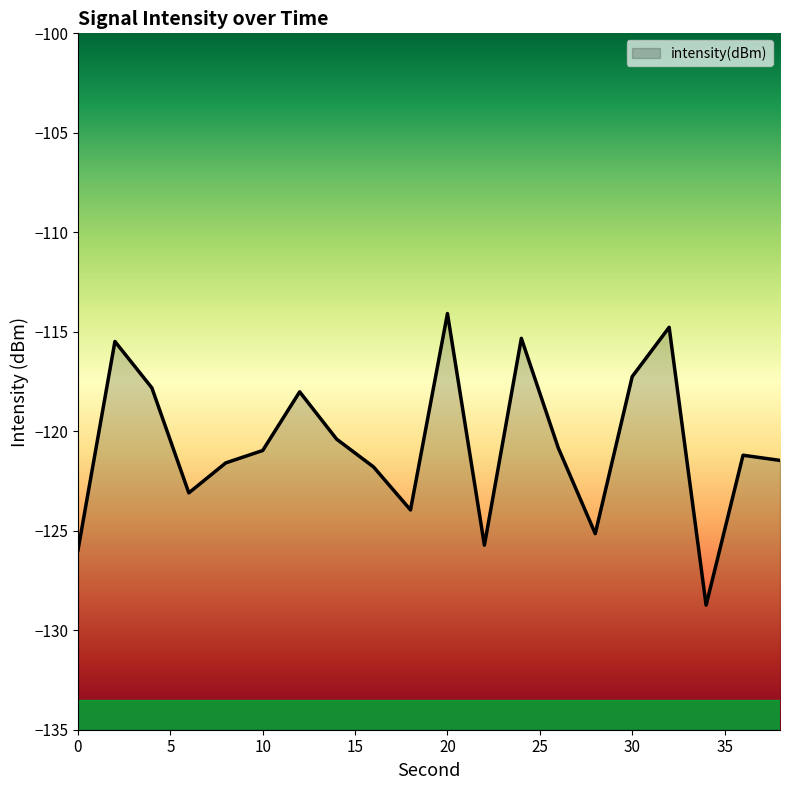

Where is the first local maximum?

2